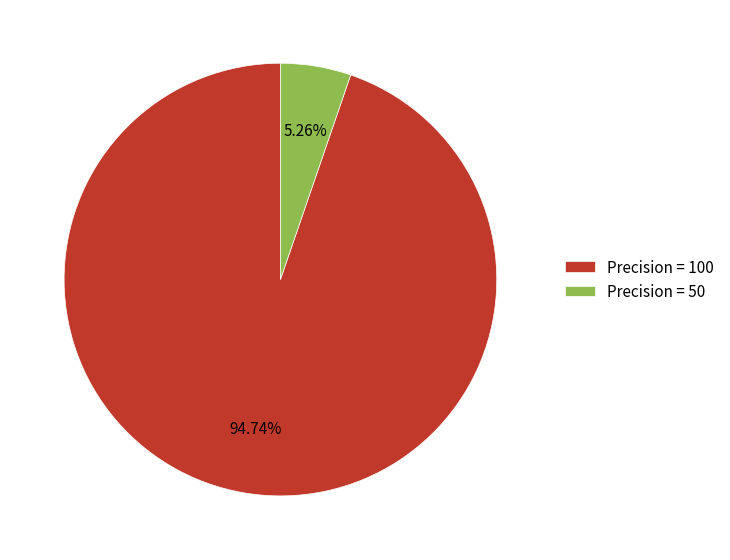

Which slice is the smallest?

Precision = 50